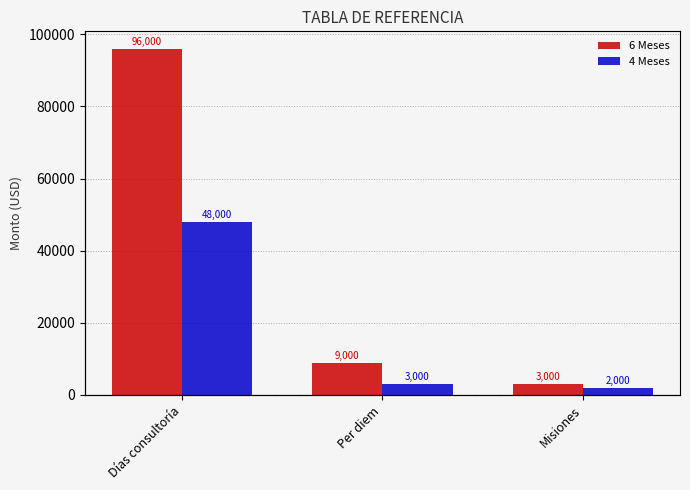

Reading left to right, what are all the values shown in this chart?

6 Meses: Días consultoría=96000	Per diem=9000	Misiones=3000
4 Meses: Días consultoría=48000	Per diem=3000	Misiones=2000